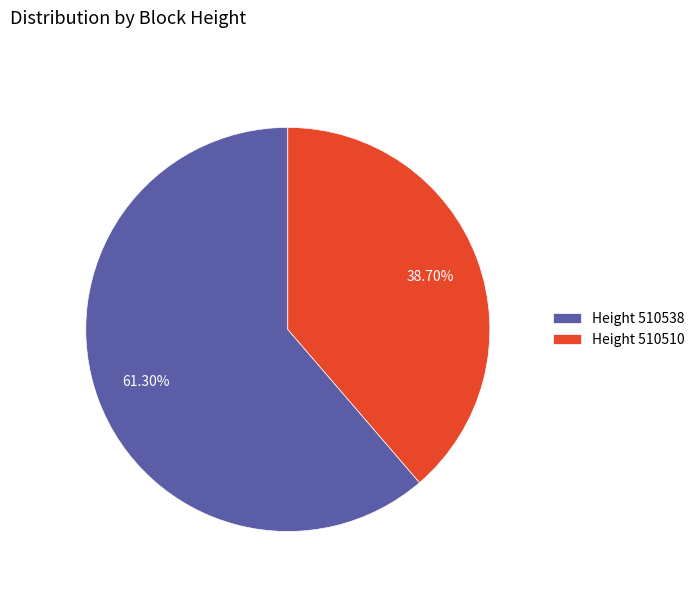

What is the ratio of the value at Height 510510 to the value at Height 510538?

0.6